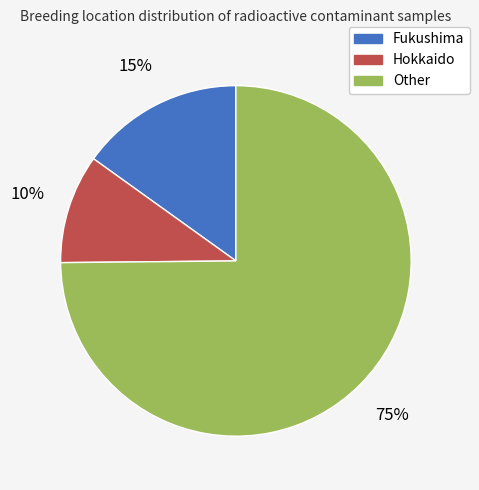

Is Other the majority of the pie?

Yes